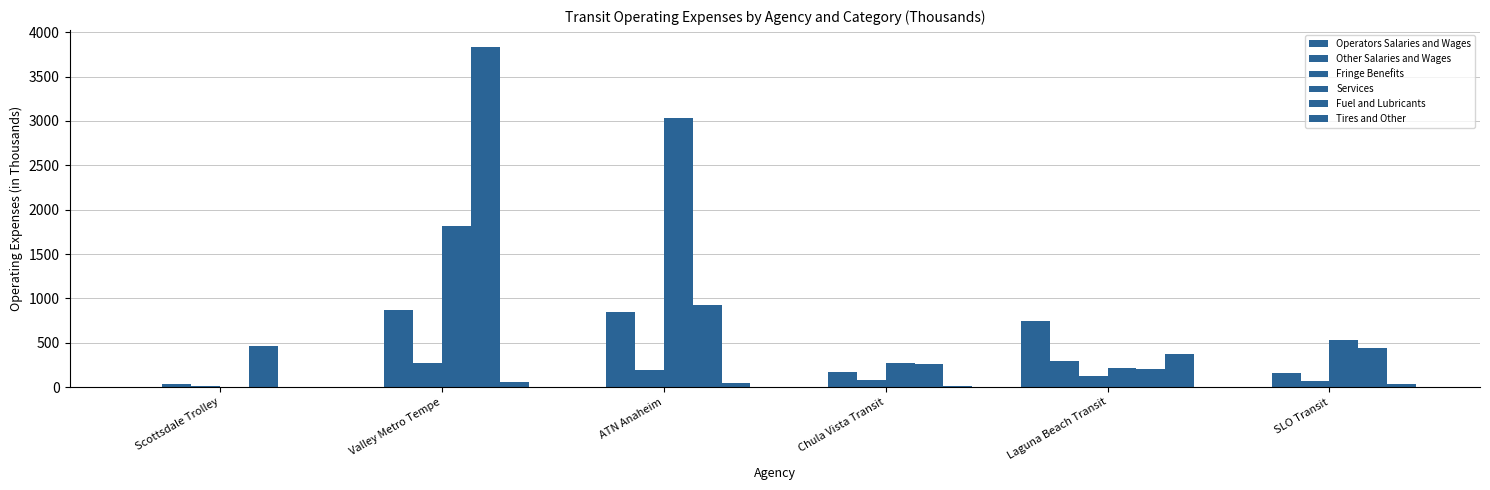

Which series has the largest range (max minus min)?

Fuel and Lubricants